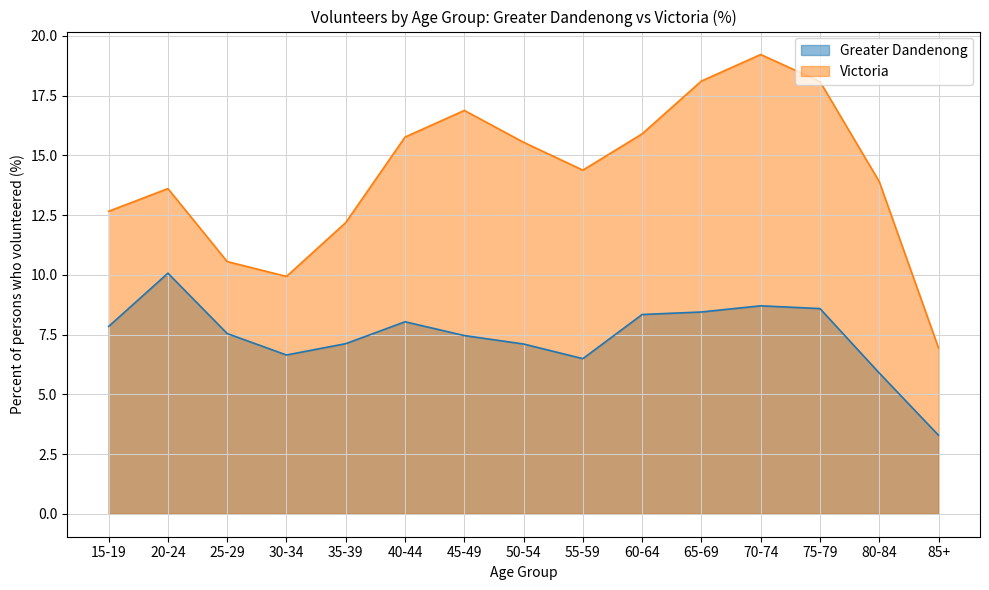

True or false: Victoria has more than 2 interior local peaks.

True